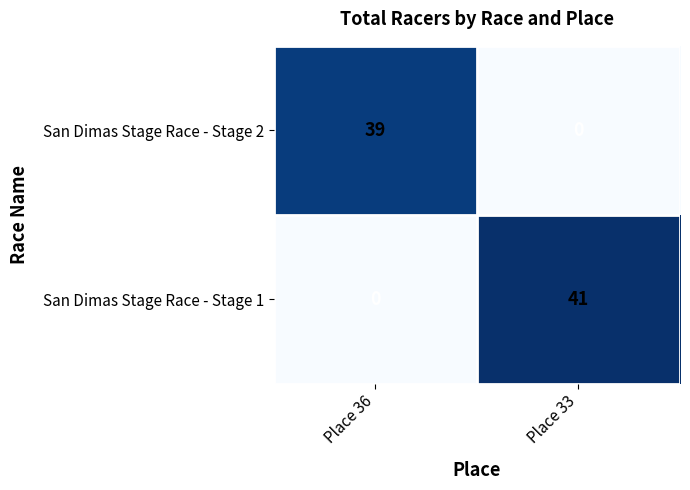

How many series are shown in this chart?

2